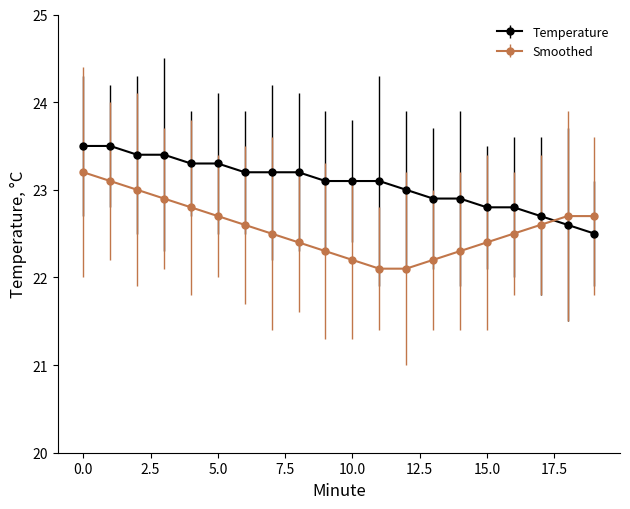

What is the difference between the maximum and minimum values in the Smoothed series?

1.1